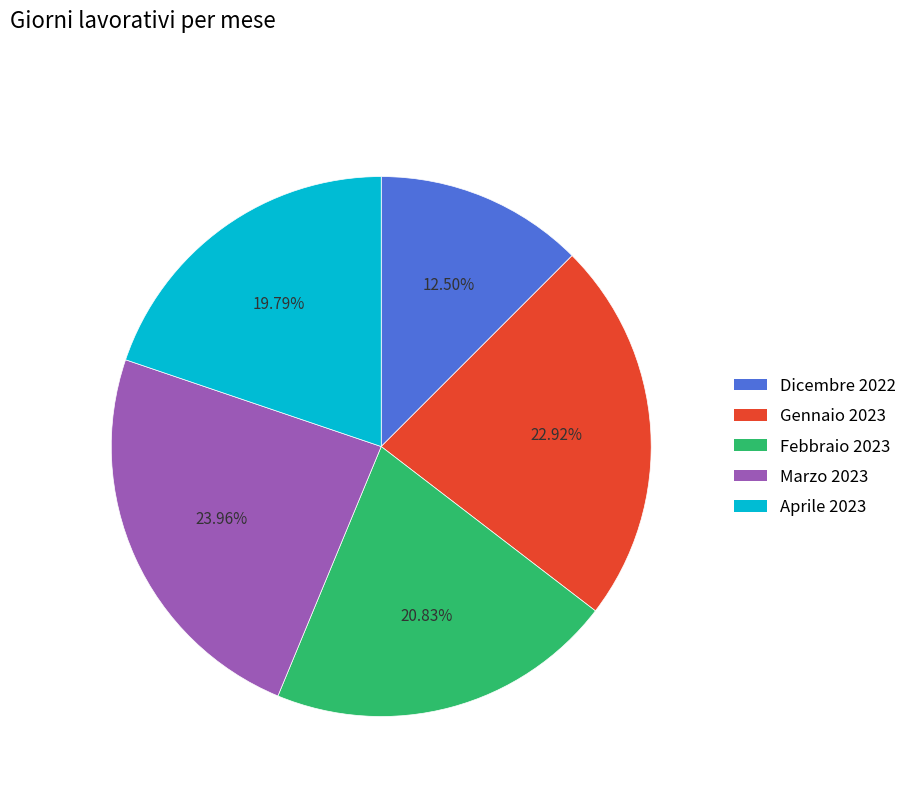

Is there a majority slice in this chart?

No